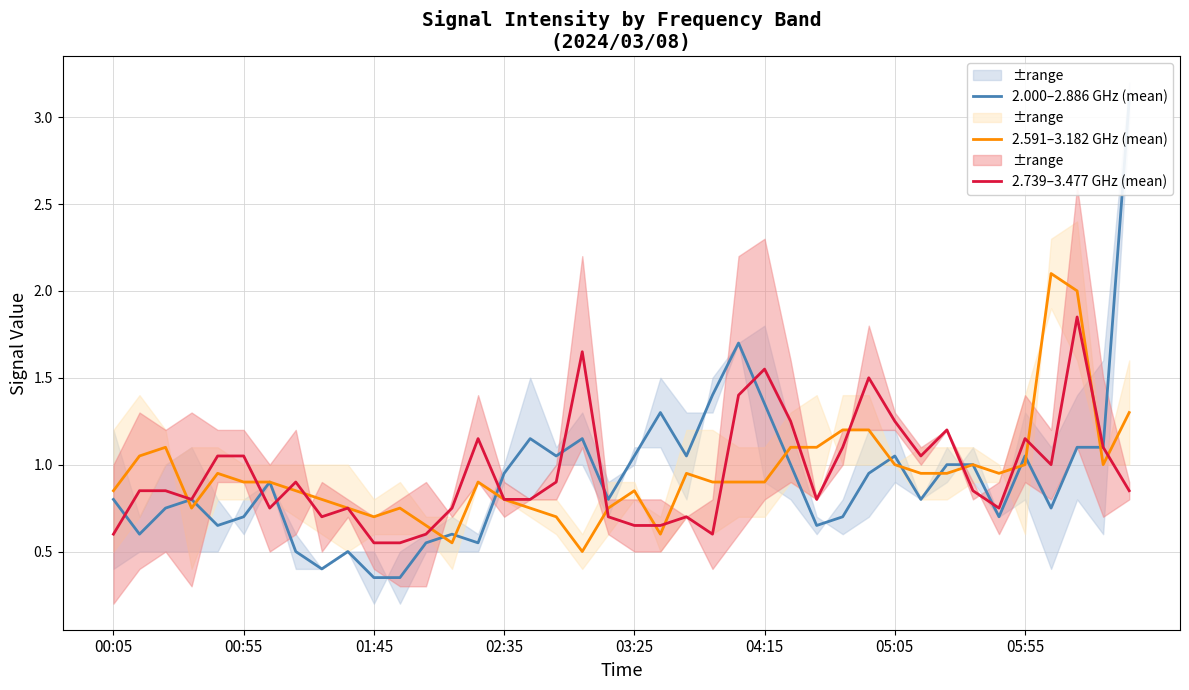

At how many categories does at least one series exceed 2?

2